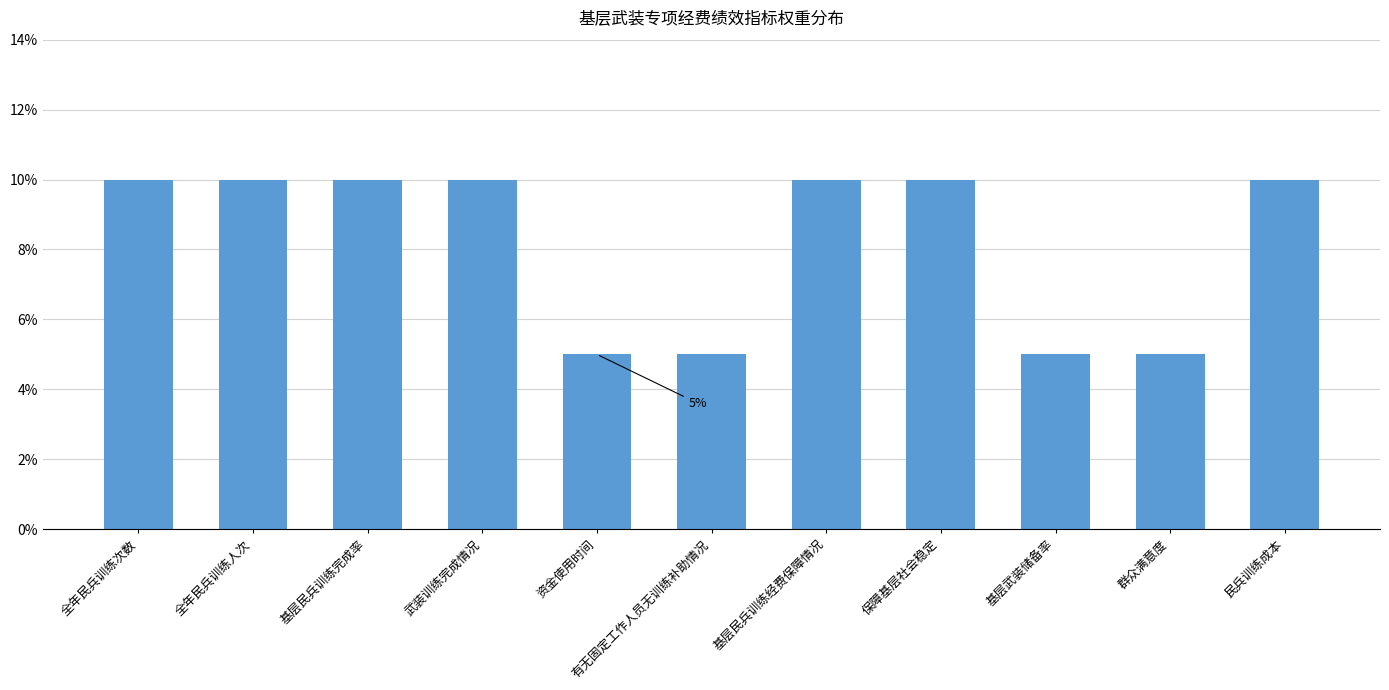

What is the value of the 2nd bar from the left?

10